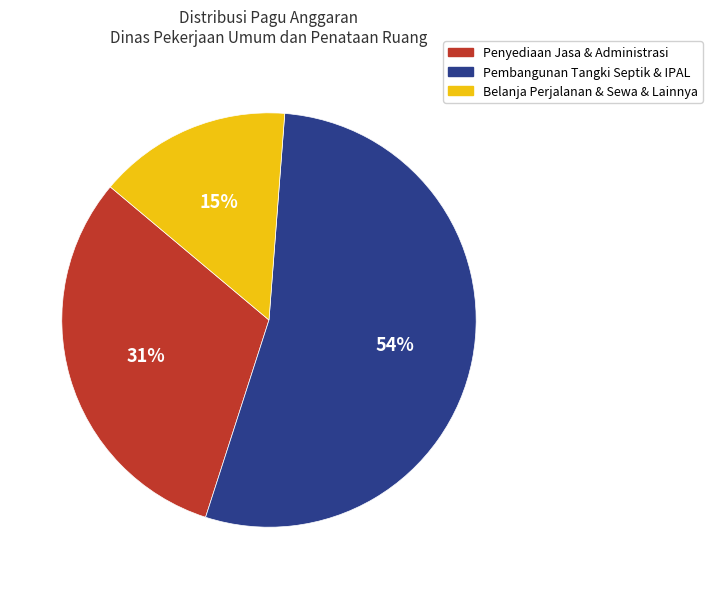

To the nearest percent, what is the average slice percentage?

33%